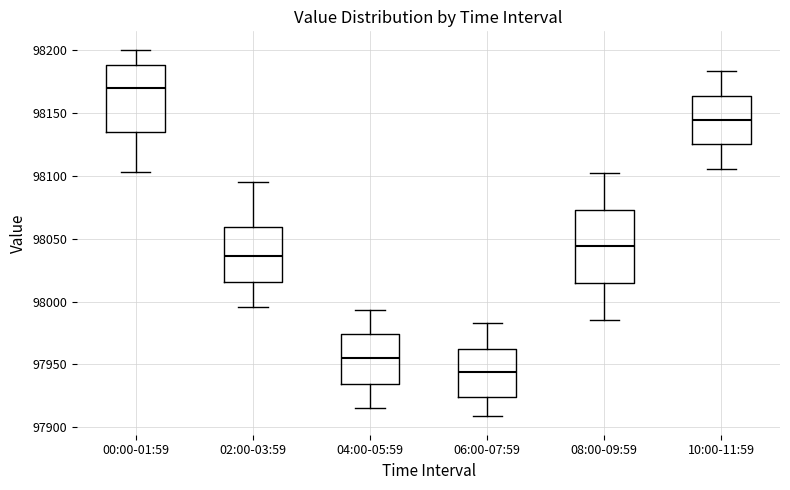

Which box has the lowest median line?

06:00-07:59